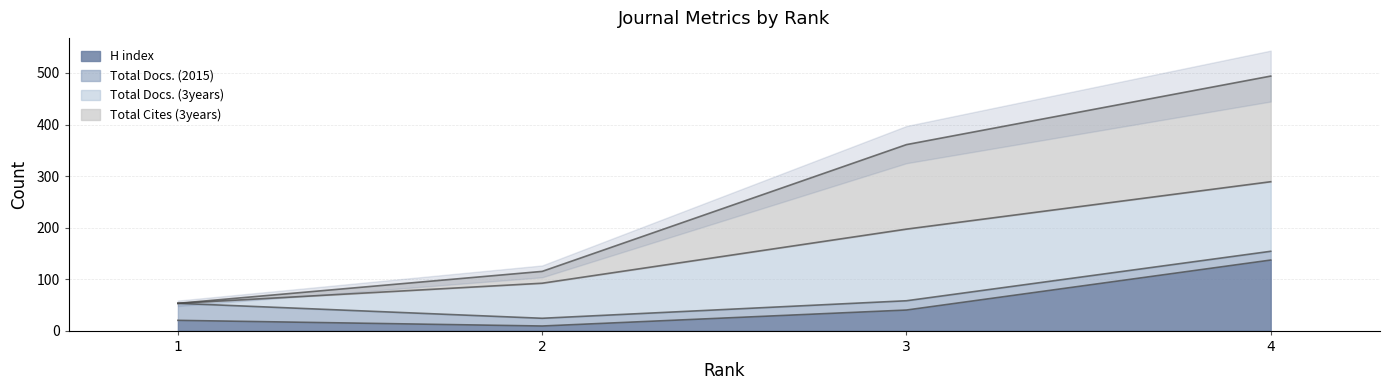

Does the chart display data point markers on the line(s)?

No